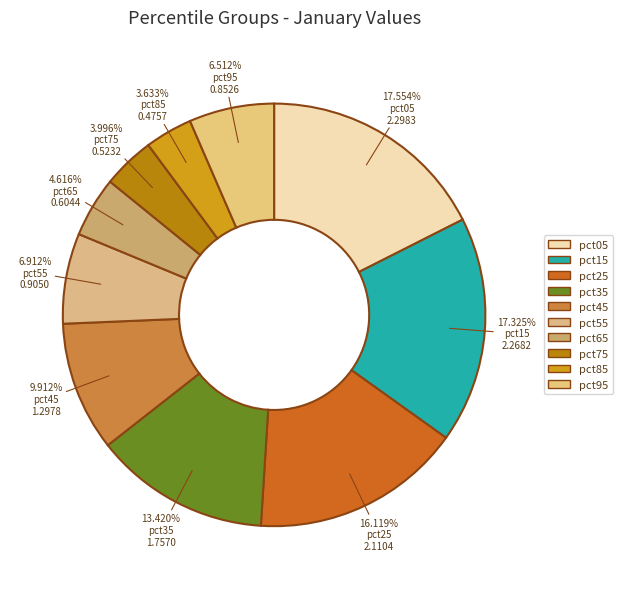

What is the total percentage of pct35 and pct25?

29.5%